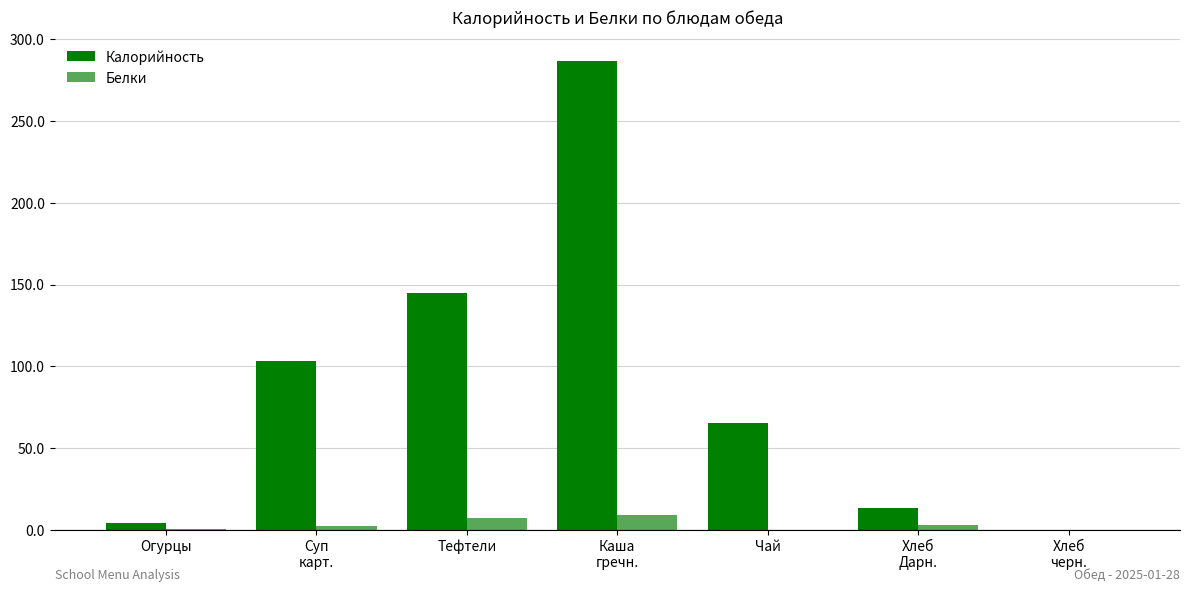

Is the value of Калорийность at Чай greater than the value of Белки at Чай?

Yes